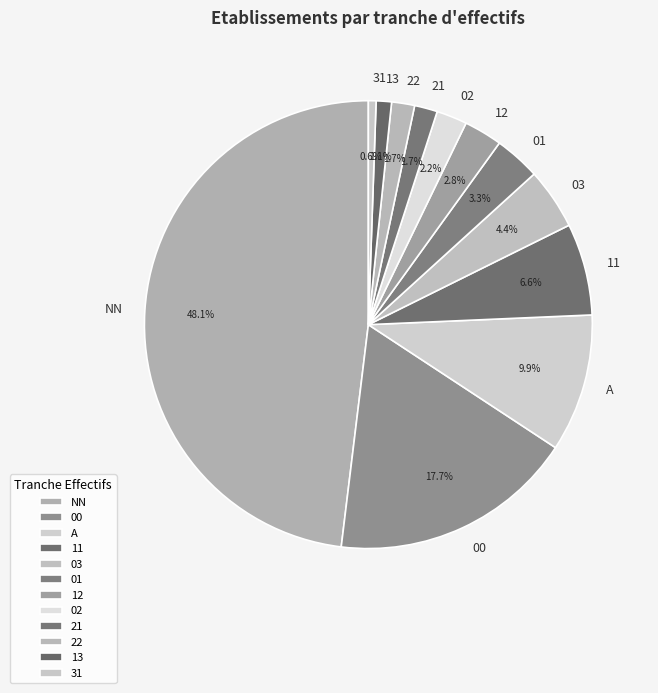

Is it true that 01 is 3% of the pie?

True